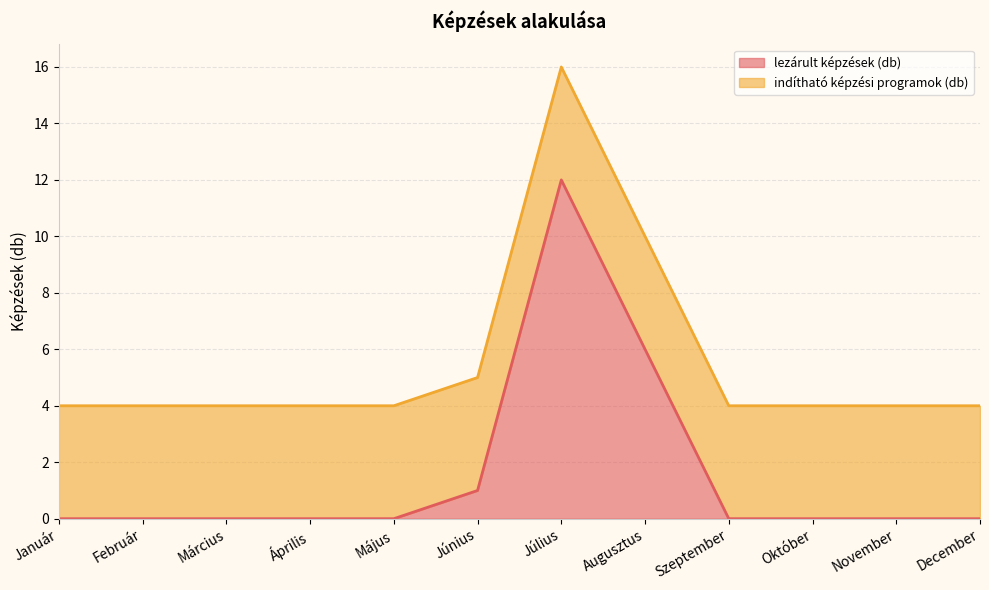

What is the difference between the values at December and Július?

12